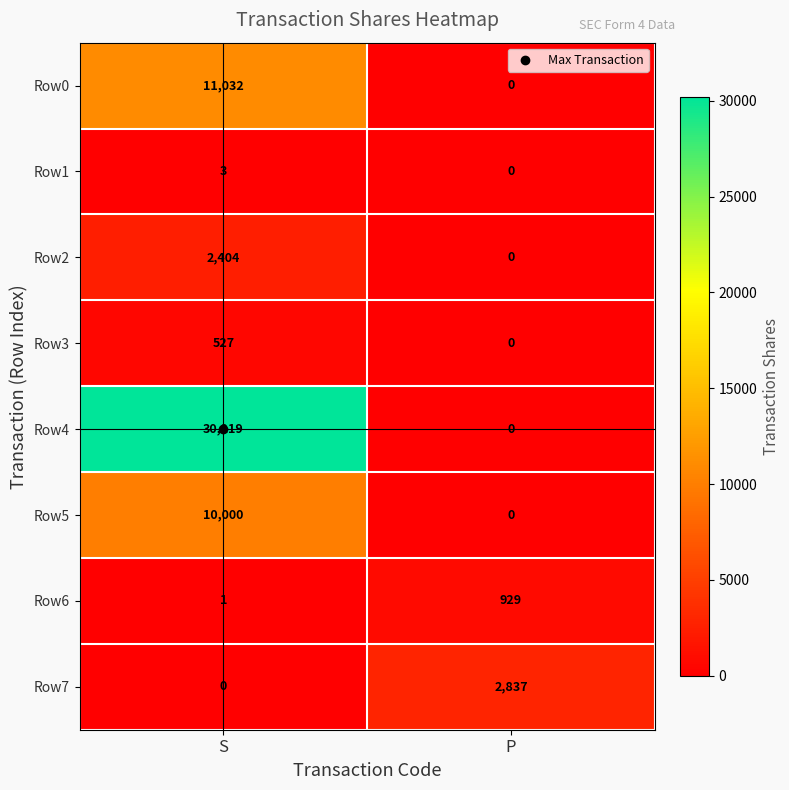

What is the total value across all series at P?

3766